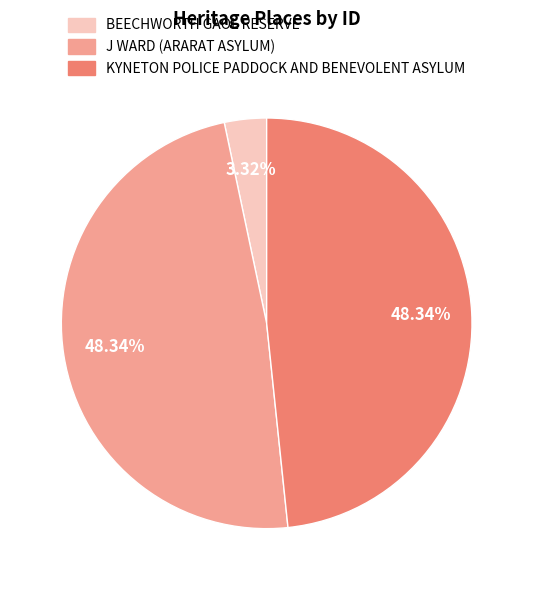

Is there a majority slice in this chart?

No